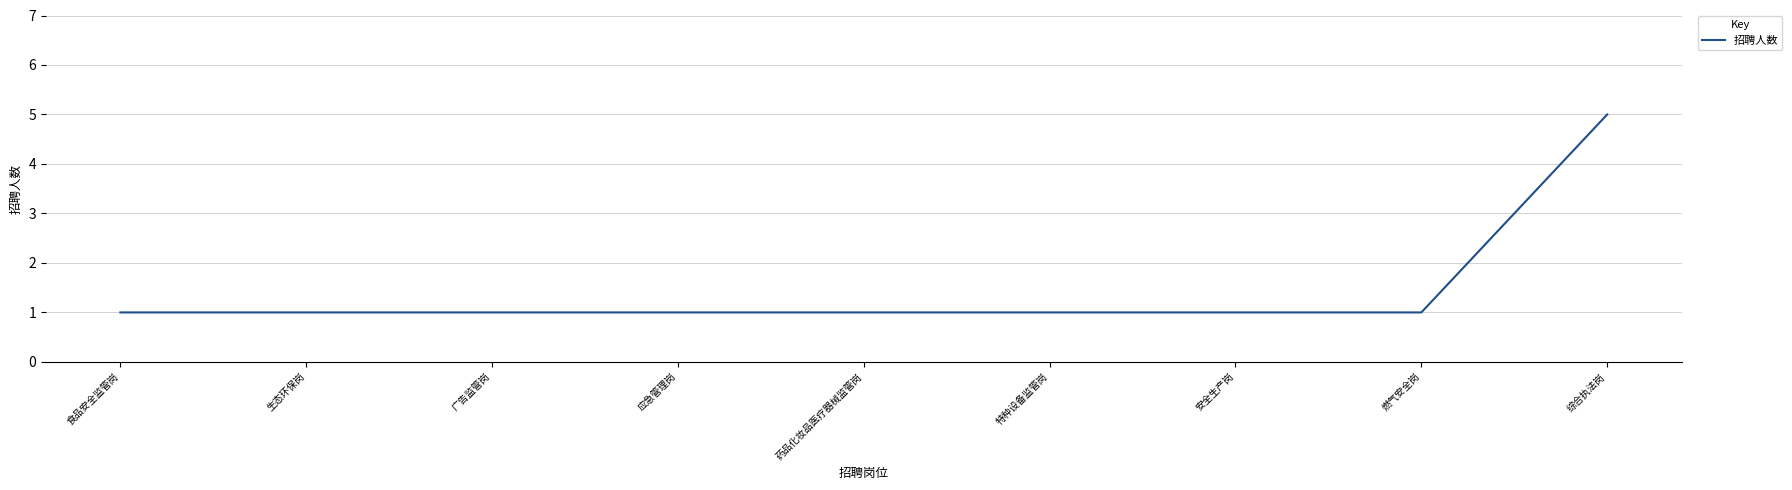

At which category does the chart reach its peak across all series?

综合执法岗